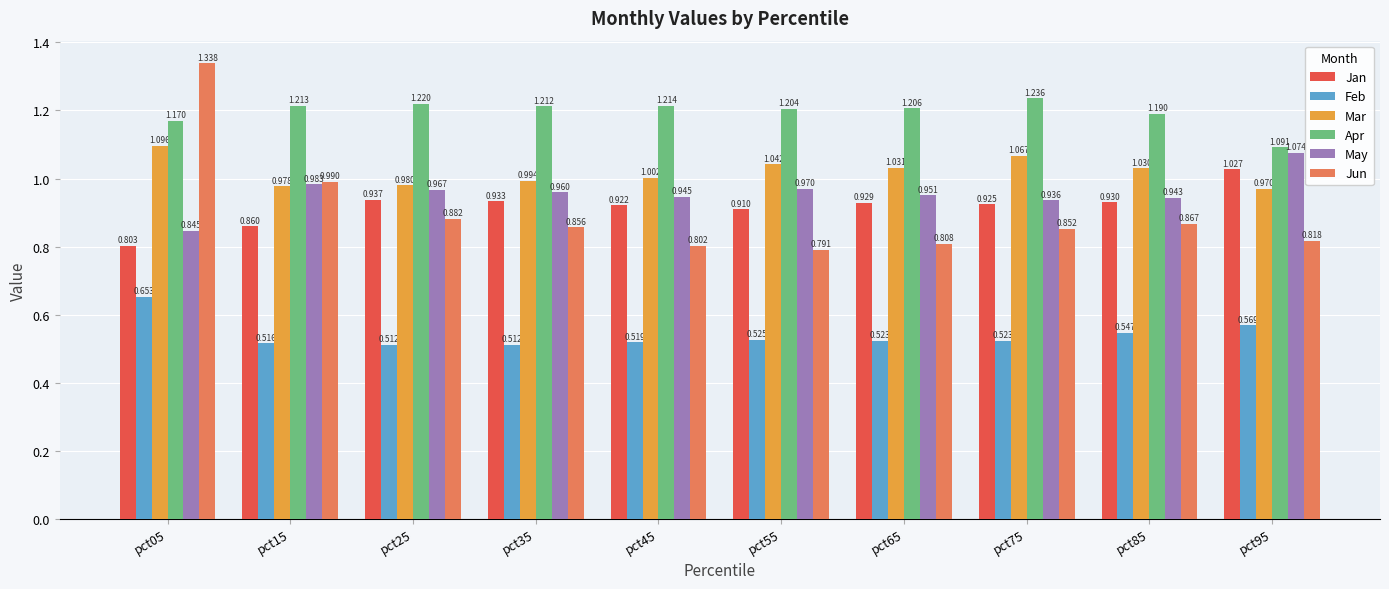

Which series has the largest total across all categories?

Apr